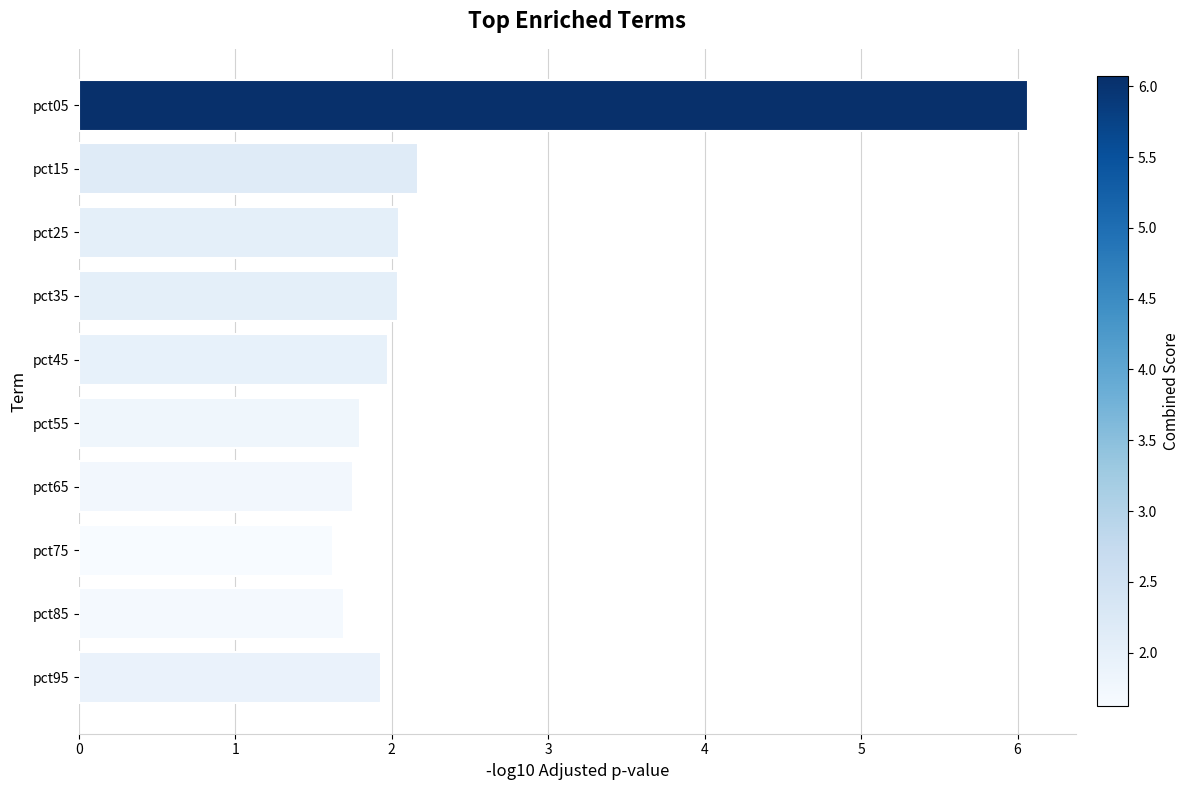

True or false: the data shows 1.9 at pct95.

True